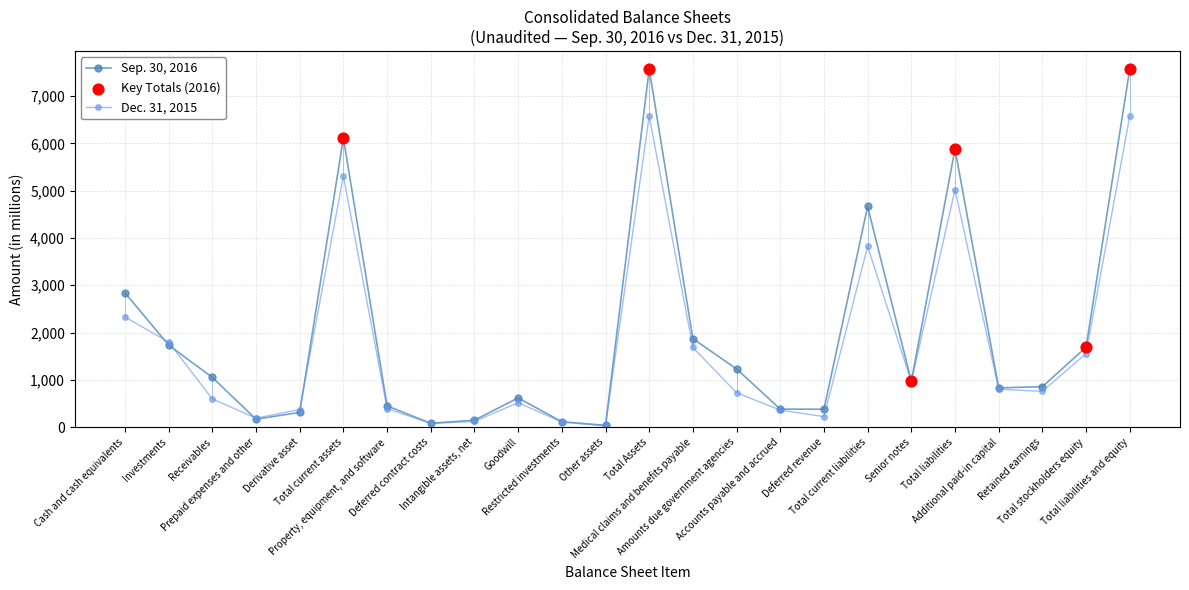

Which series has the largest Y range (max minus min)?

Sep. 30, 2016